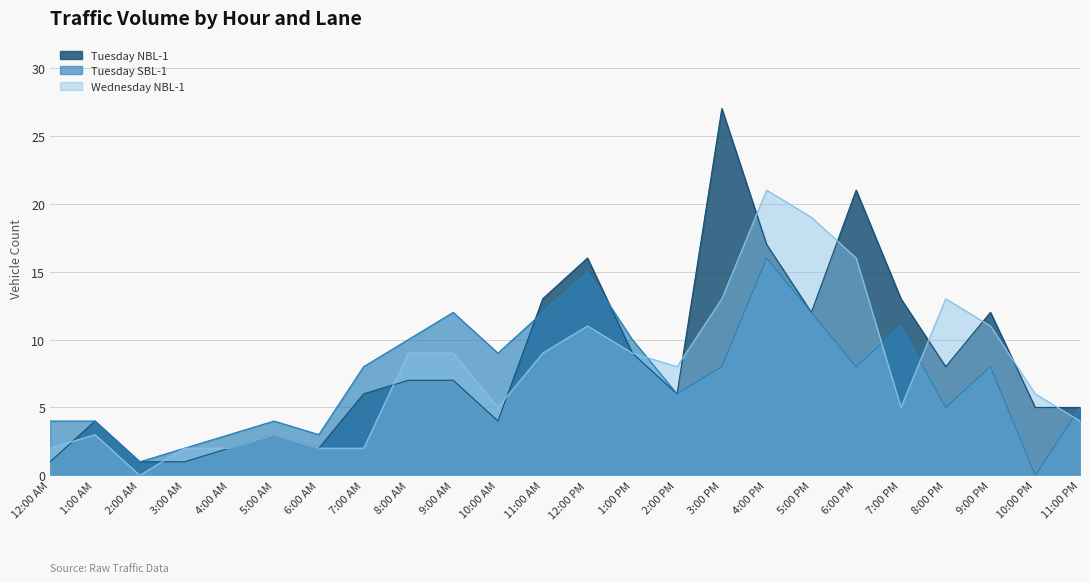

Rank the series at 7:00 PM from highest to lowest value.

Tuesday NBL-1, Tuesday SBL-1, Wednesday NBL-1